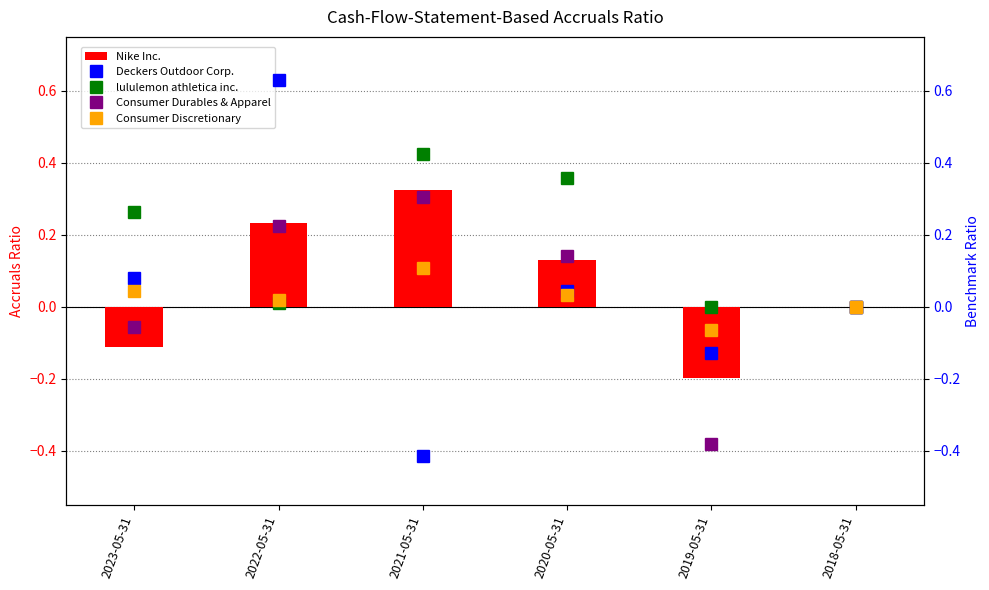

Rank the series at 2020-05-31 from highest to lowest value.

lululemon athletica inc., Consumer Durables & Apparel, Nike Inc., Deckers Outdoor Corp., Consumer Discretionary